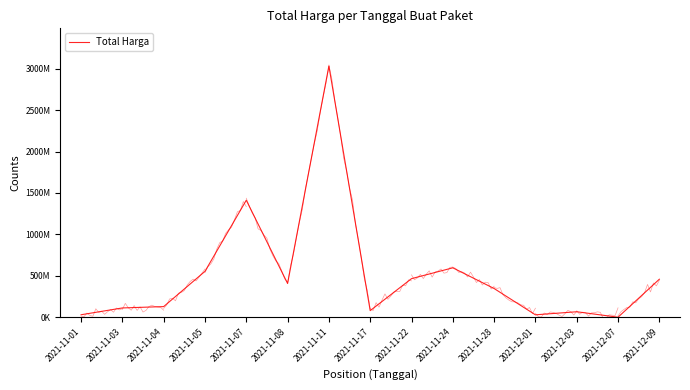

At which label is the value closest to 1516100420?

2021-11-07